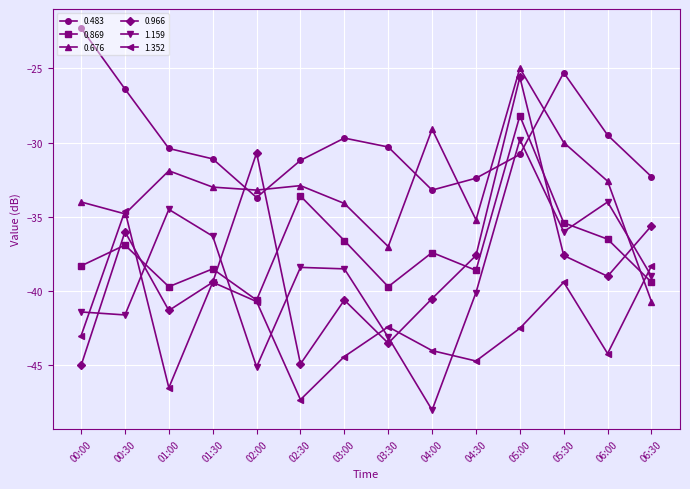

In 0.869, how many points are lower than both neighbors (excluding endpoints)?

4